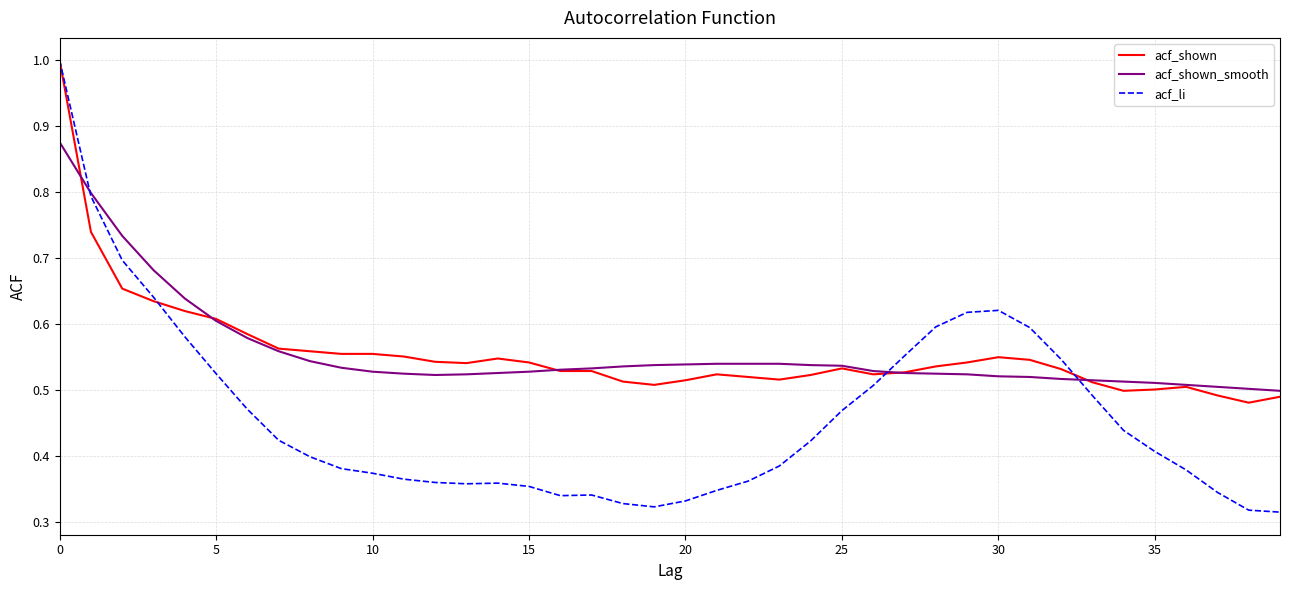

Which series has the widest spread of values?

acf_li